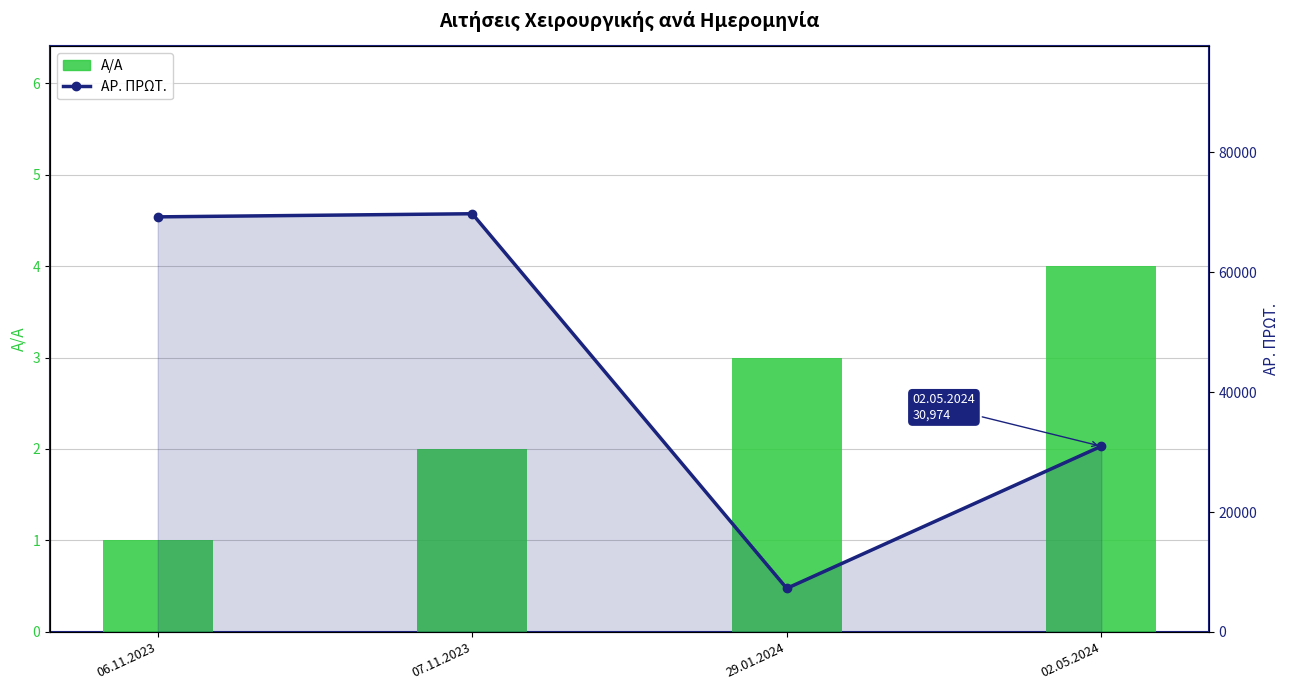

What is the difference between the ΑΡ. ΠΡΩΤ. values at 07.11.2023 and 06.11.2023?

521